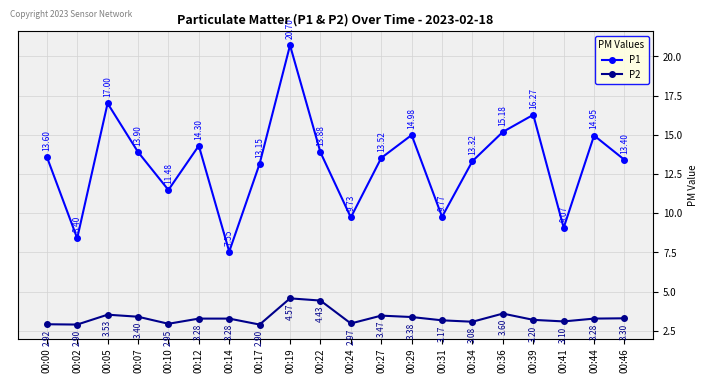

True or false: P2 has more than 2 points higher than both neighbors.

True